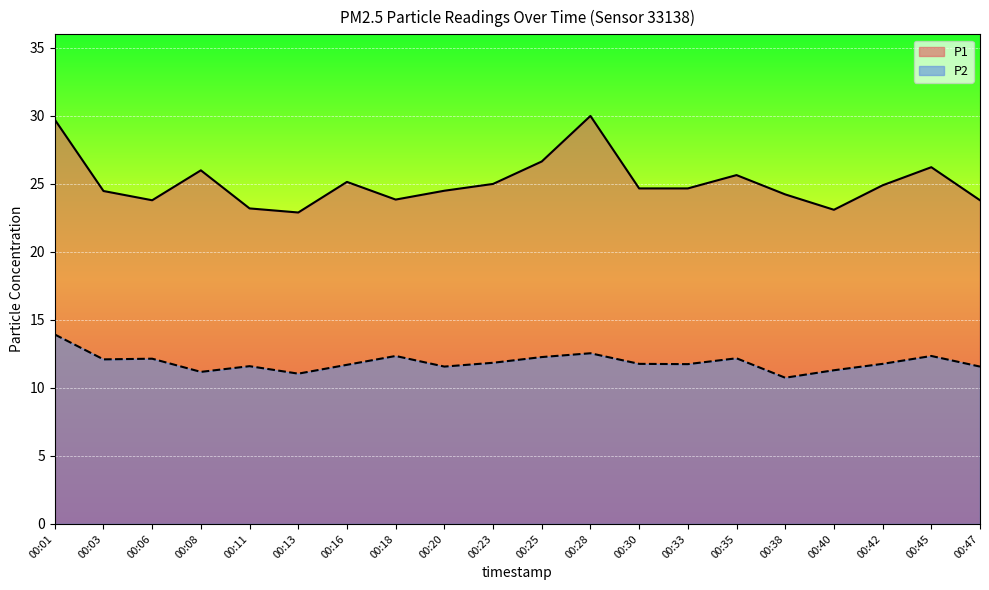

Where is P1 nearest to the value 26?

00:08